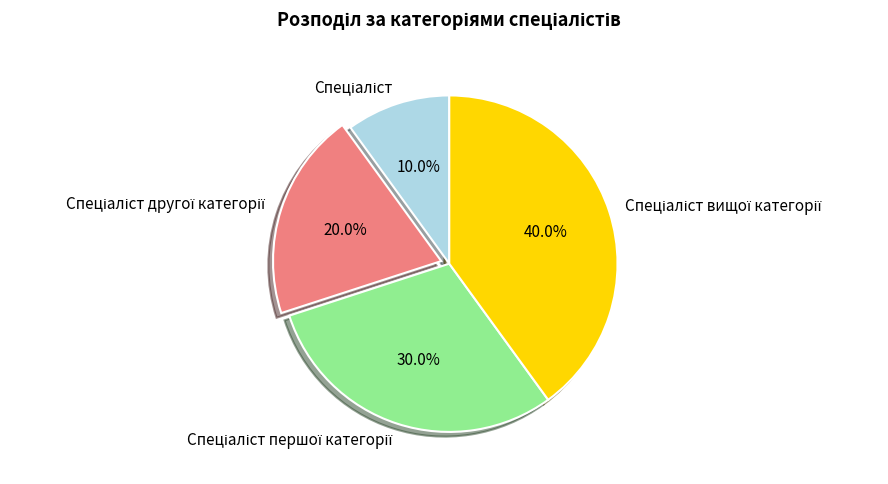

Is there a majority slice in this chart?

No